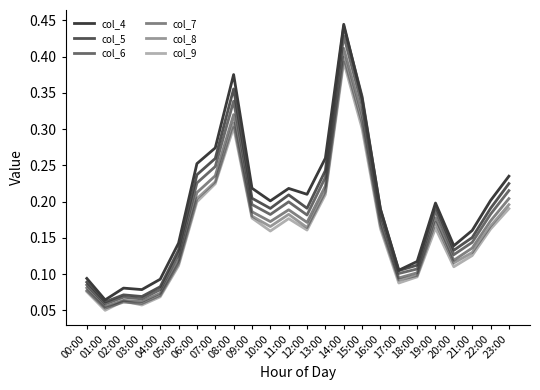

Is this an area chart (filled region under the line)?

No